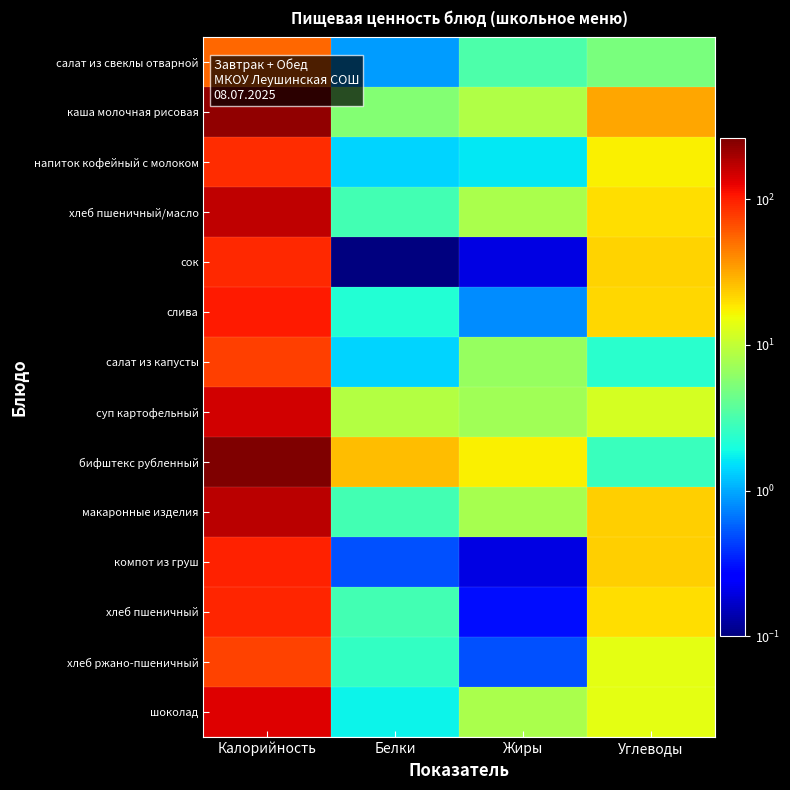

At which category is the sum across all series the highest?

Калорийность